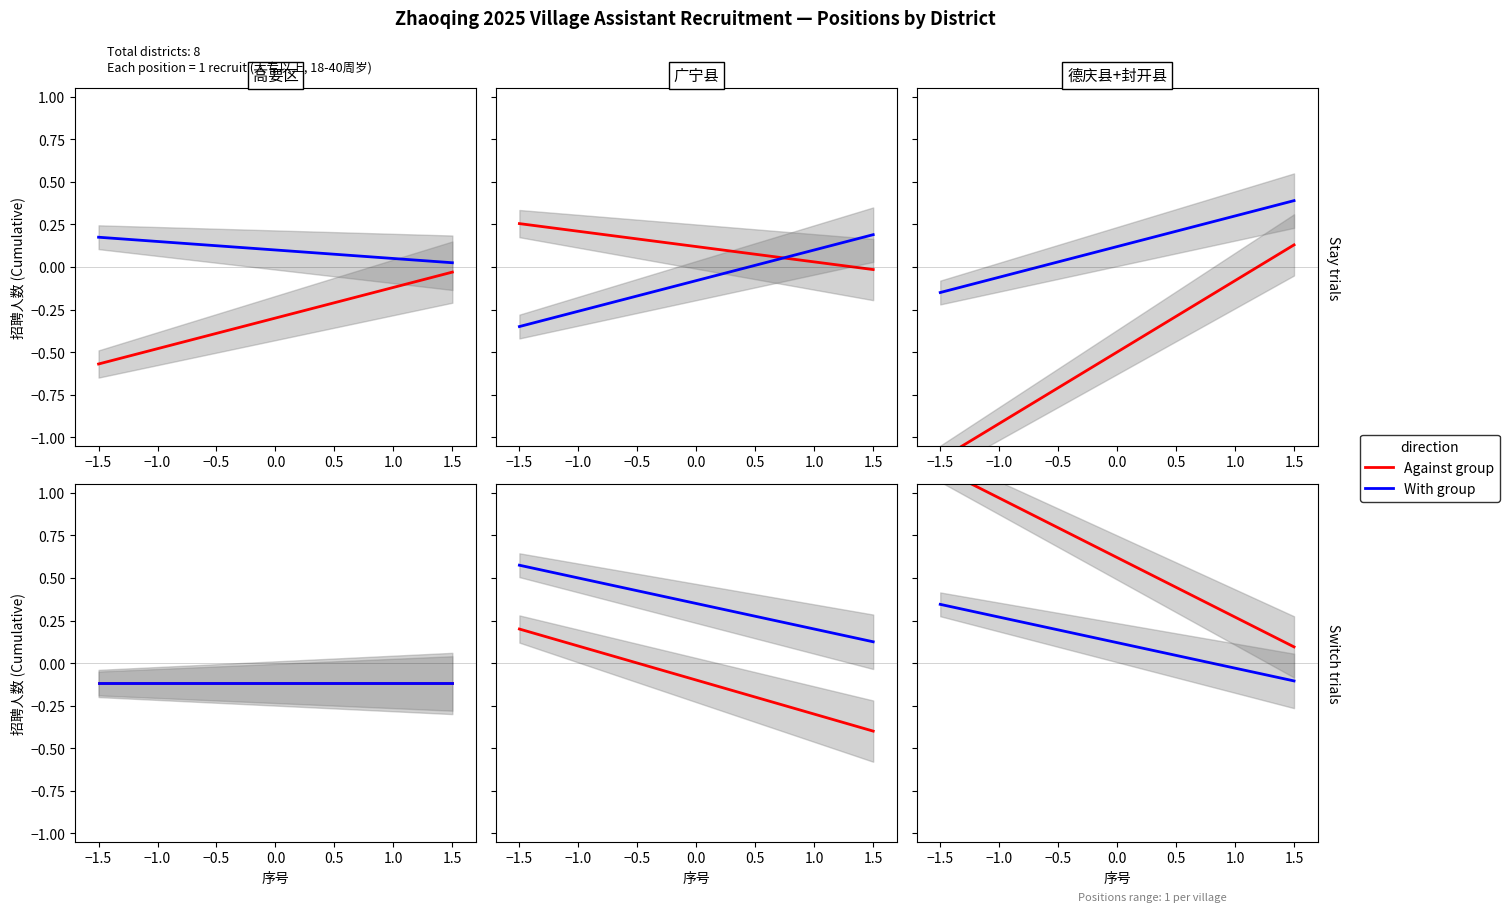

What is the value of the Against group point at the 13th from the left?

0.2